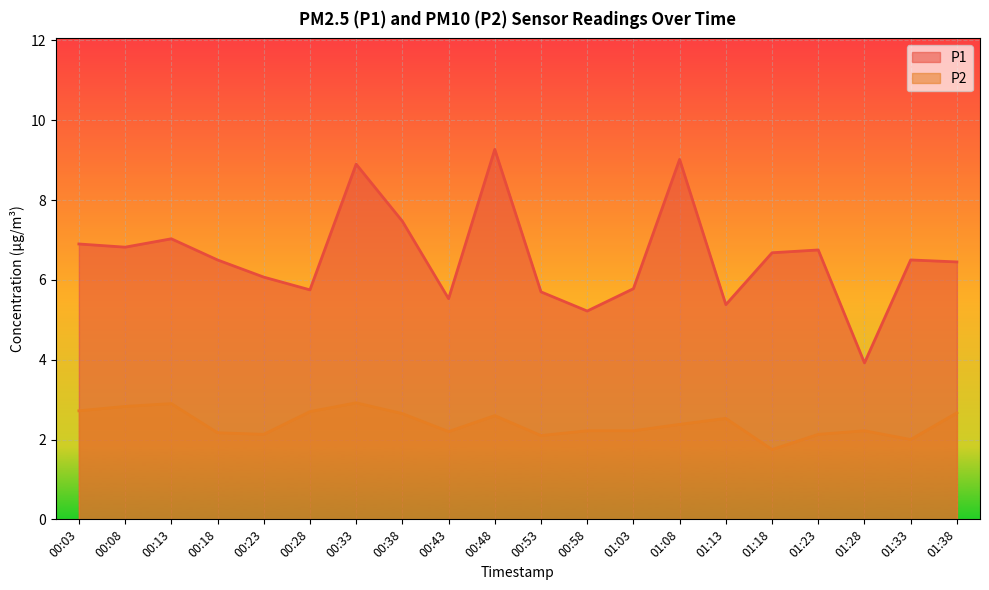

The P2 series shows 0.4 at 01:18. True or false?

False